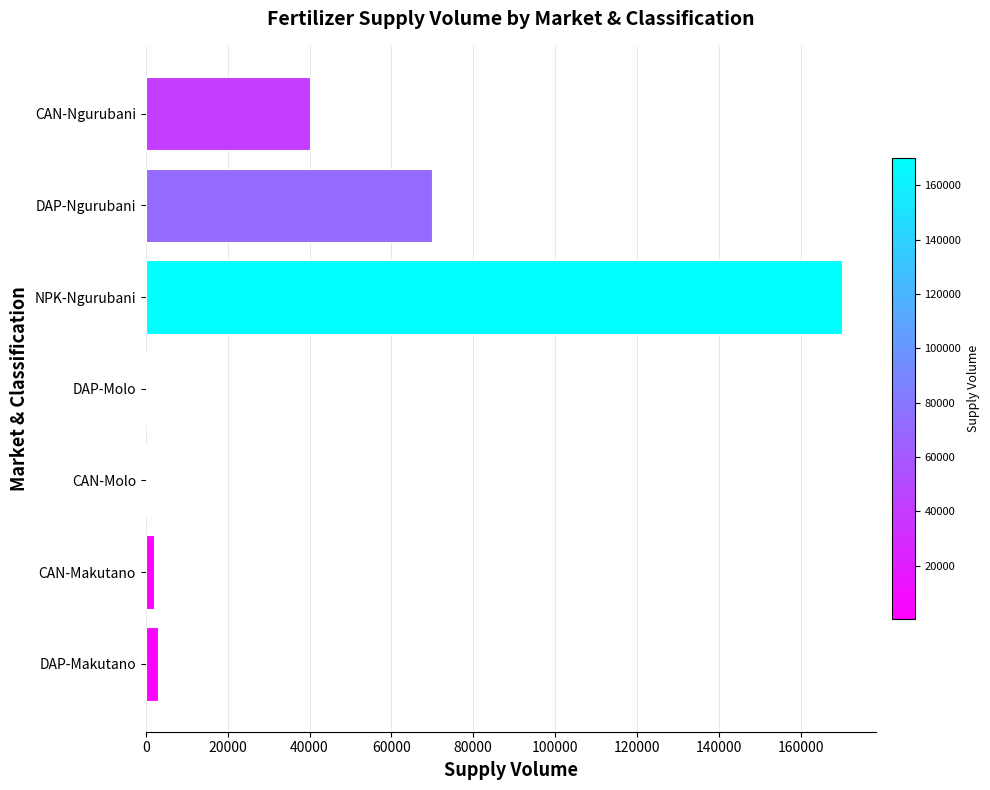

True or false: the data shows 40000 at CAN-Ngurubani.

True